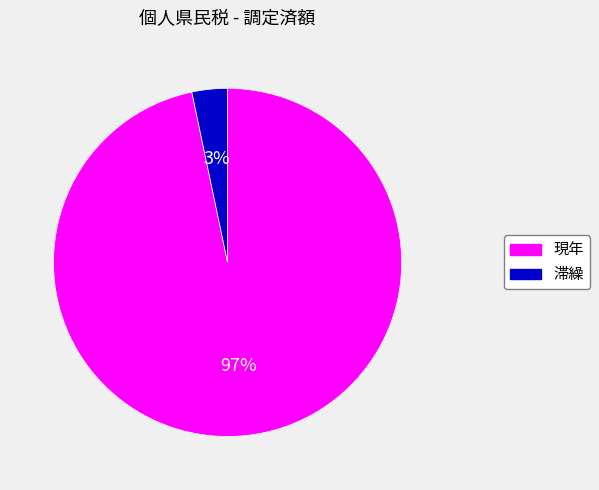

True or false: 現年 accounts for 91% of the total.

False